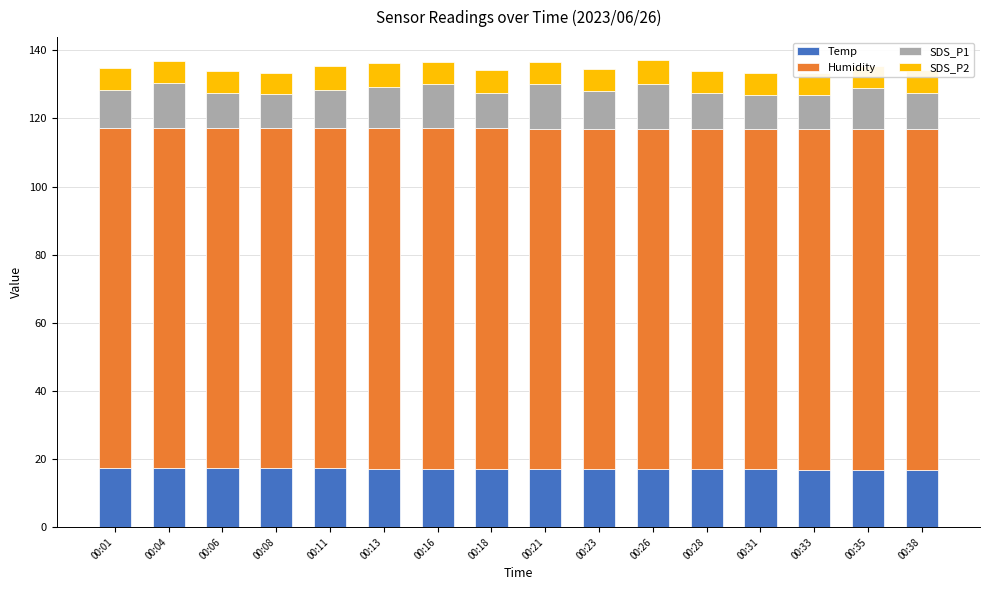

What is the value of the Temp bar at the 16th from the left?

16.9